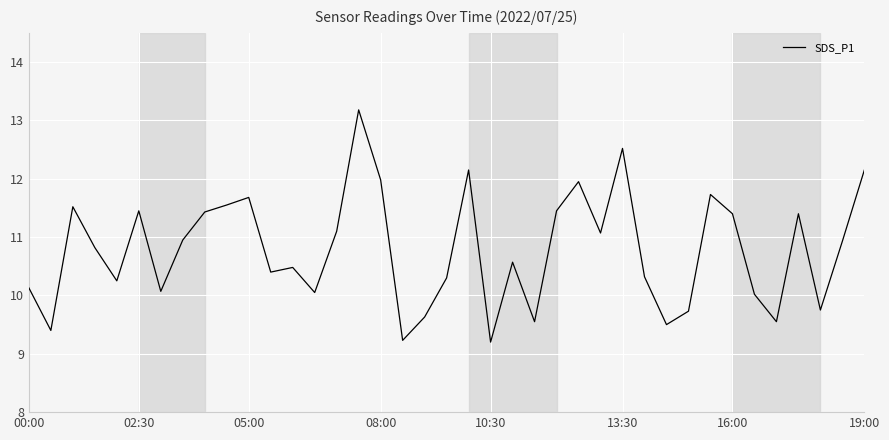

What is the difference between the maximum and minimum values?

4.0